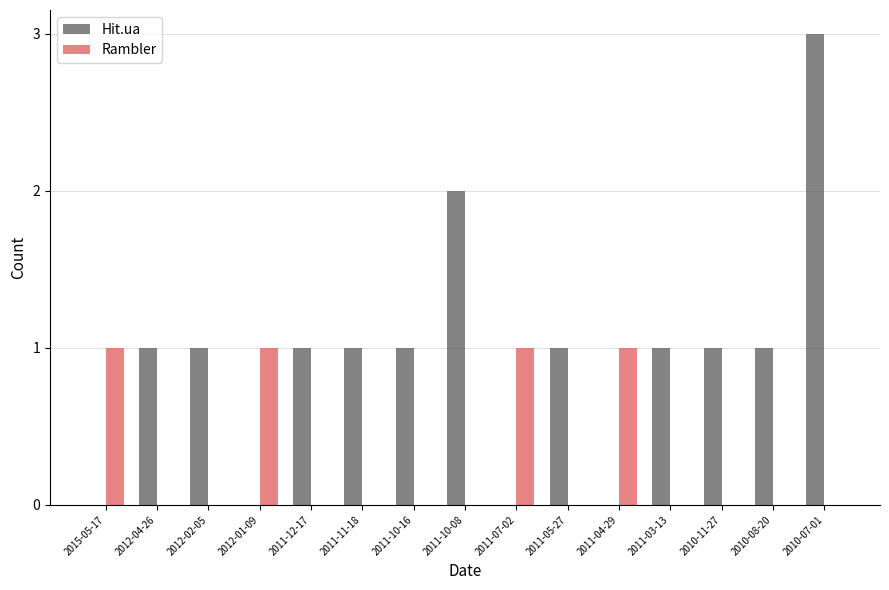

Are the bars horizontal?

No